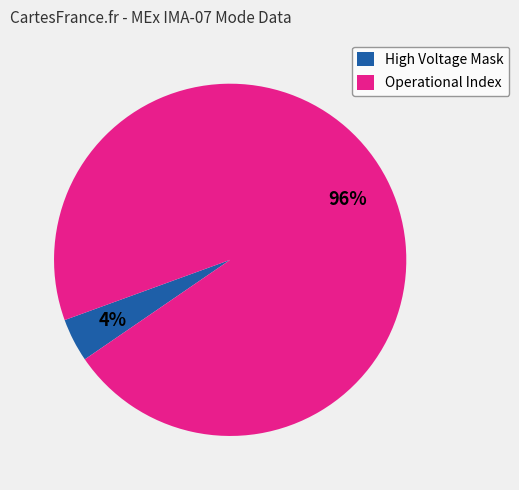

What percentage is the High Voltage Mask slice, to the nearest percent?

4%